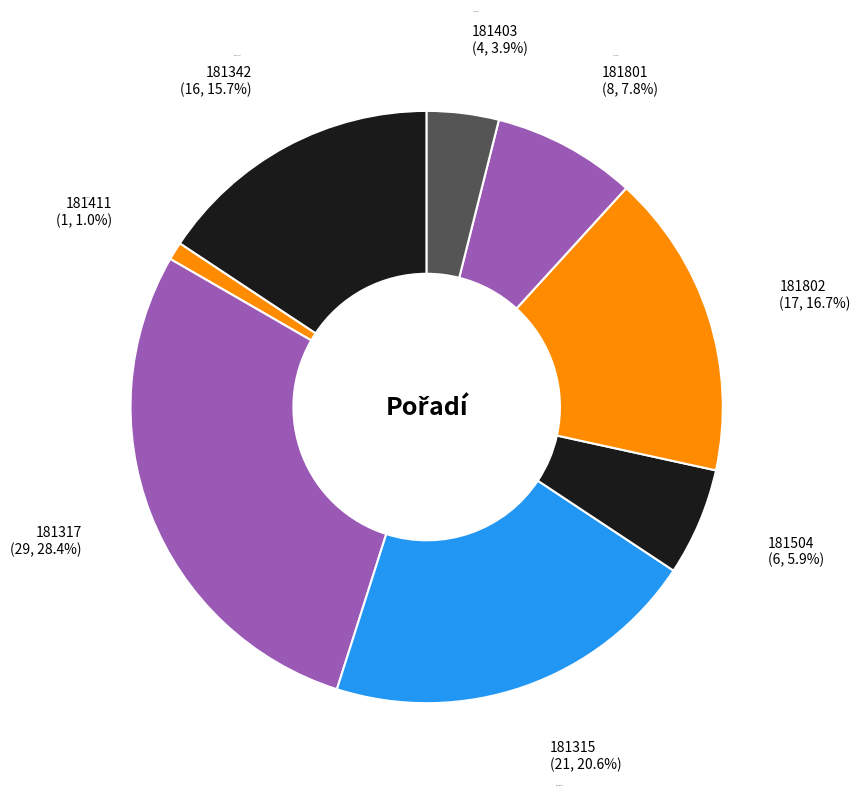

What is the smallest slice in the pie chart?

181411